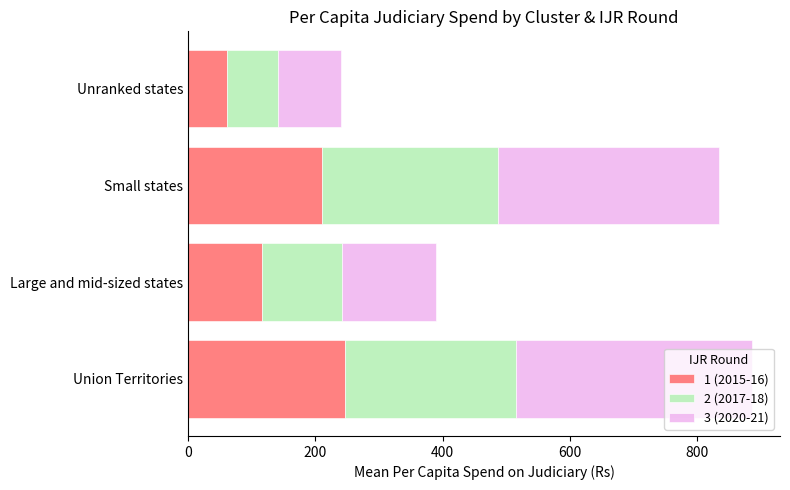

List the labels in order of 1 (2015-16) value, largest first.

Union Territories, Small states, Large and mid-sized states, Unranked states